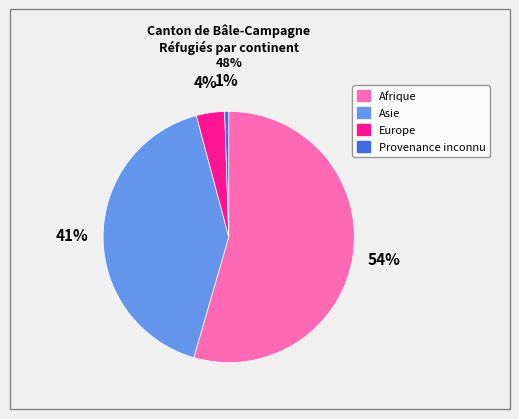

Which has a higher value, Afrique or Europe?

Afrique